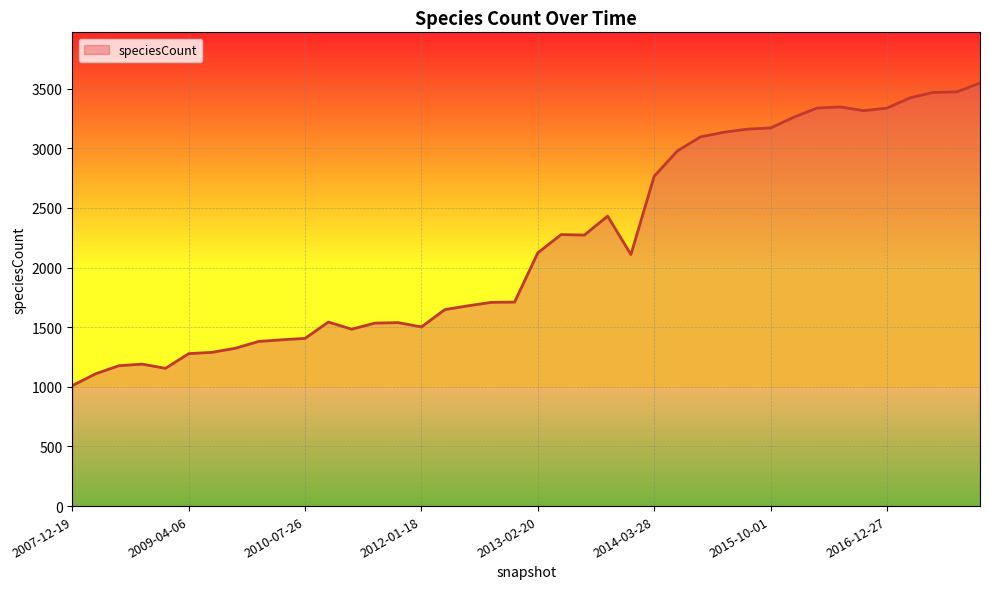

True or false: the data shows 413 at 2007-12-19.

False